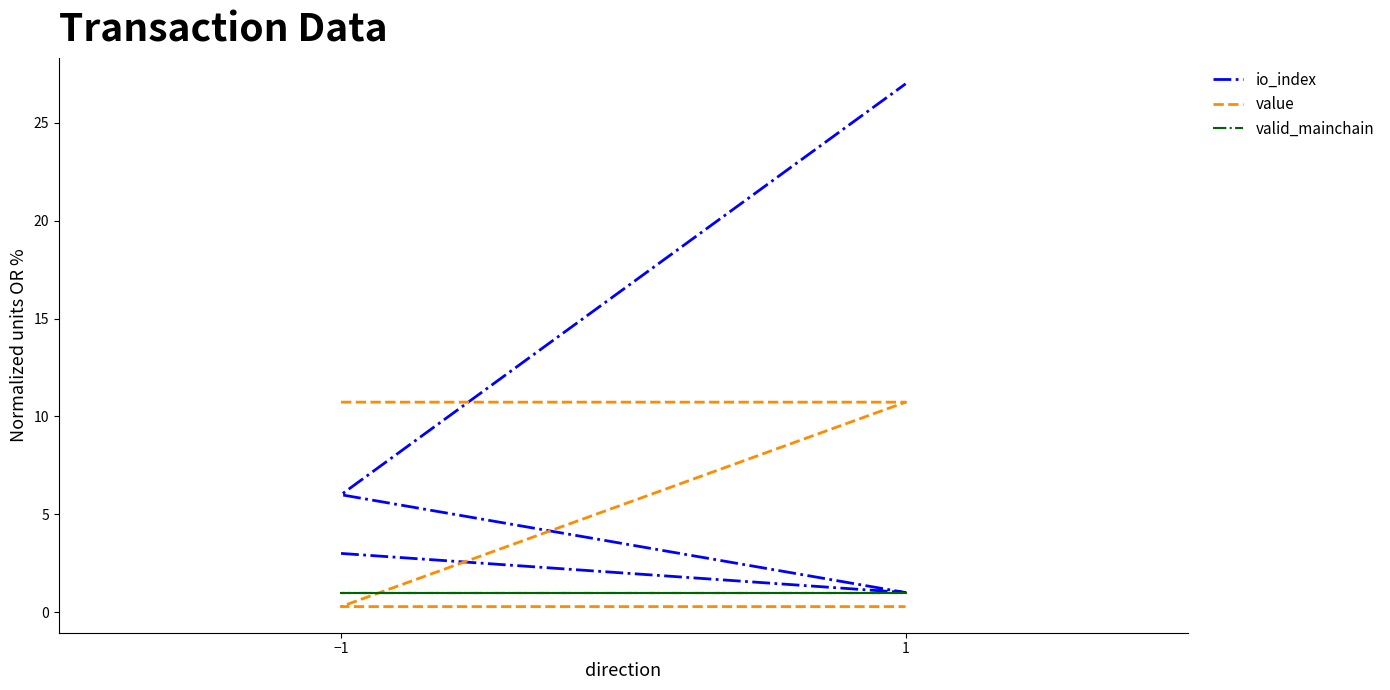

Is it true that io_index equals 1.9 at −1?

False